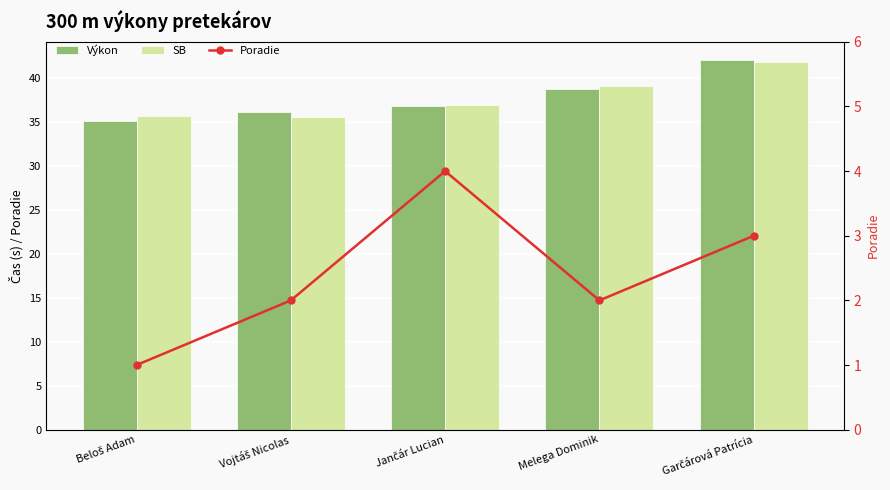

Reading left to right, extract all data points from this chart.

Výkon: 35.2	36.1	36.8	38.9	42.1
SB: 35.7	35.6	37.0	39.1	41.9
Poradie: 1.0	2.0	4.0	2.0	3.0